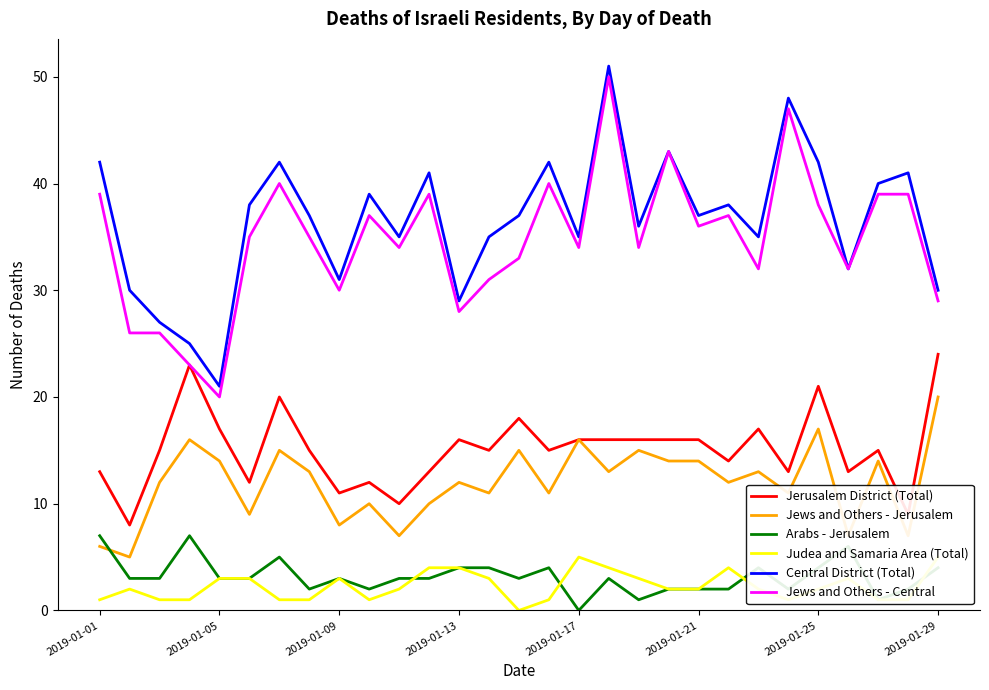

True or false: Jews and Others - Jerusalem and Central District (Total) cross at least once.

False